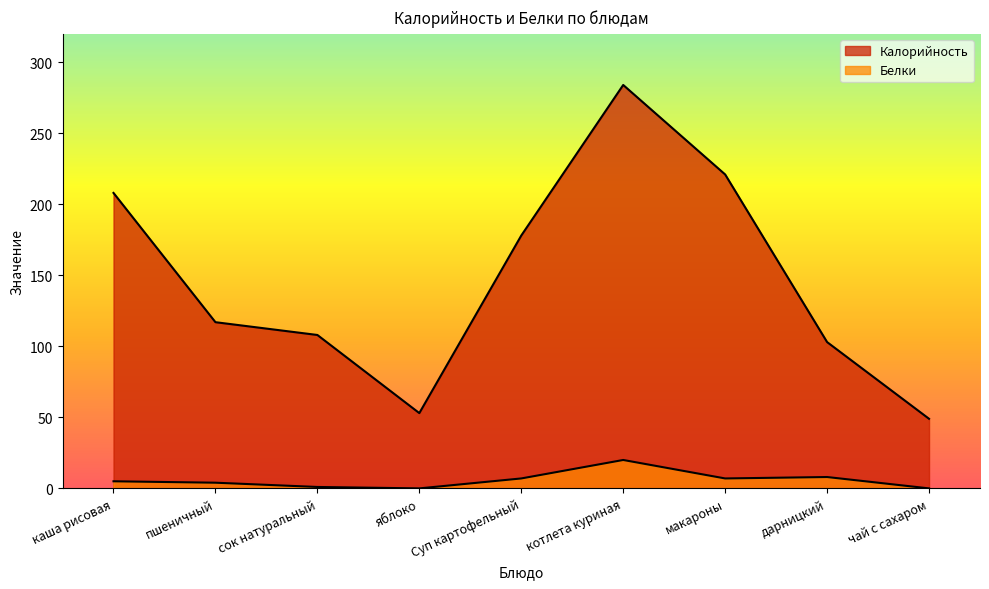

Is the value of Белки at Суп картофельный greater than the value of Калорийность at котлета куриная?

No